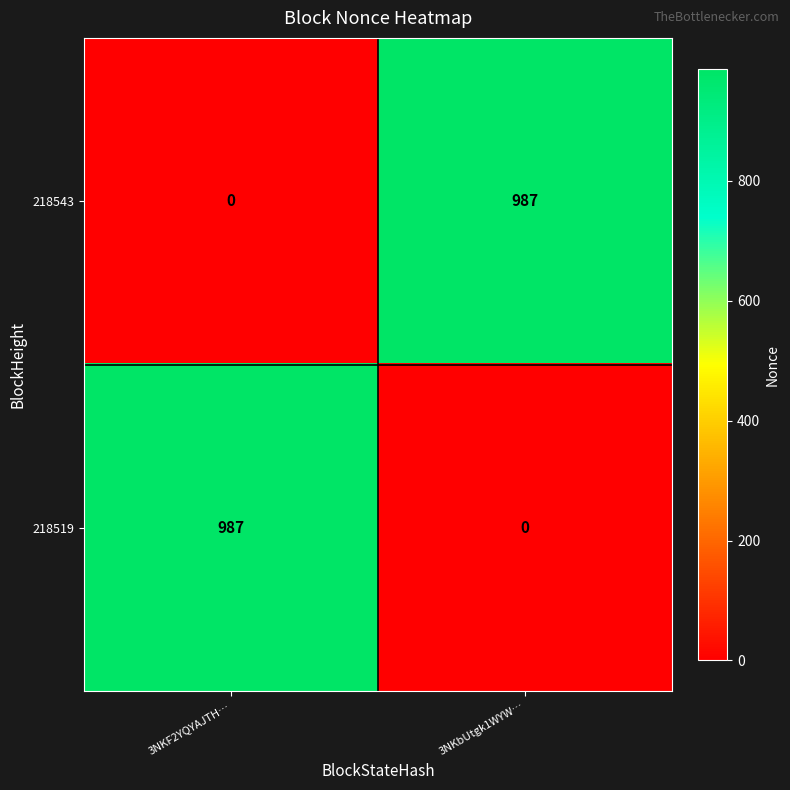

What is the total value across all series at 3NKbUtgk1WYW…?

987